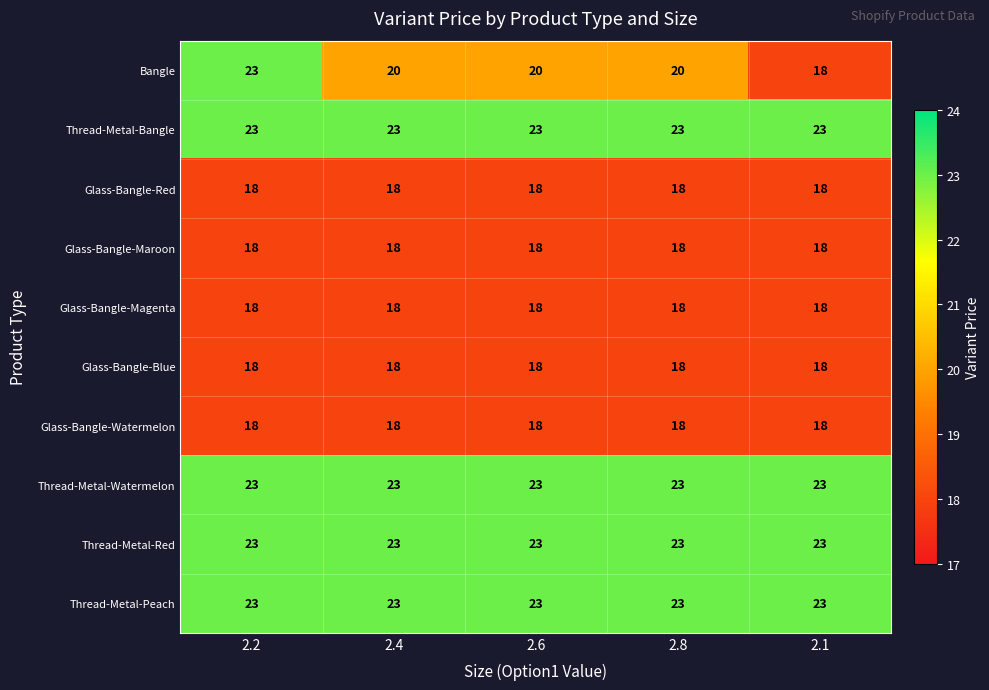

How many series are shown in this chart?

10